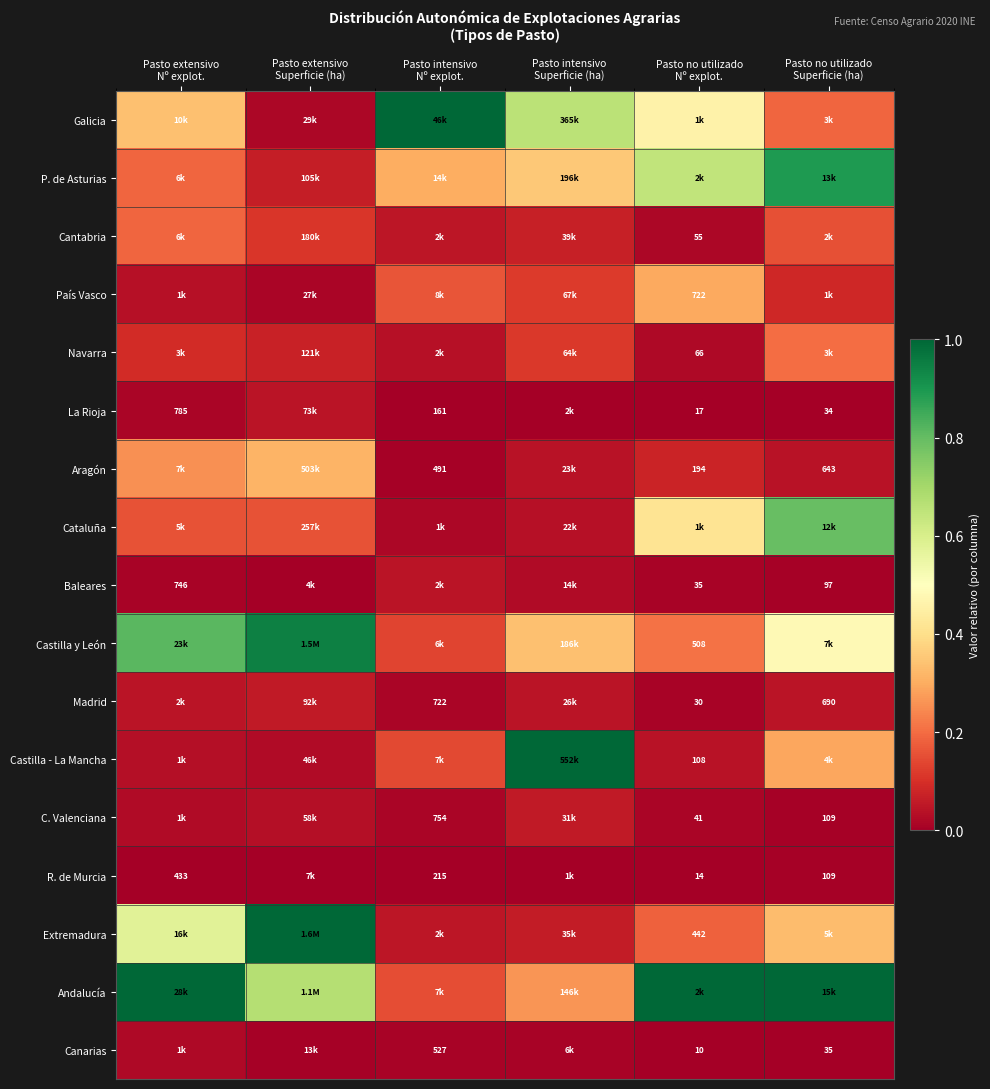

What is the difference between the highest and lowest values at Pasto no utilizado
Nº explot.?

1.0